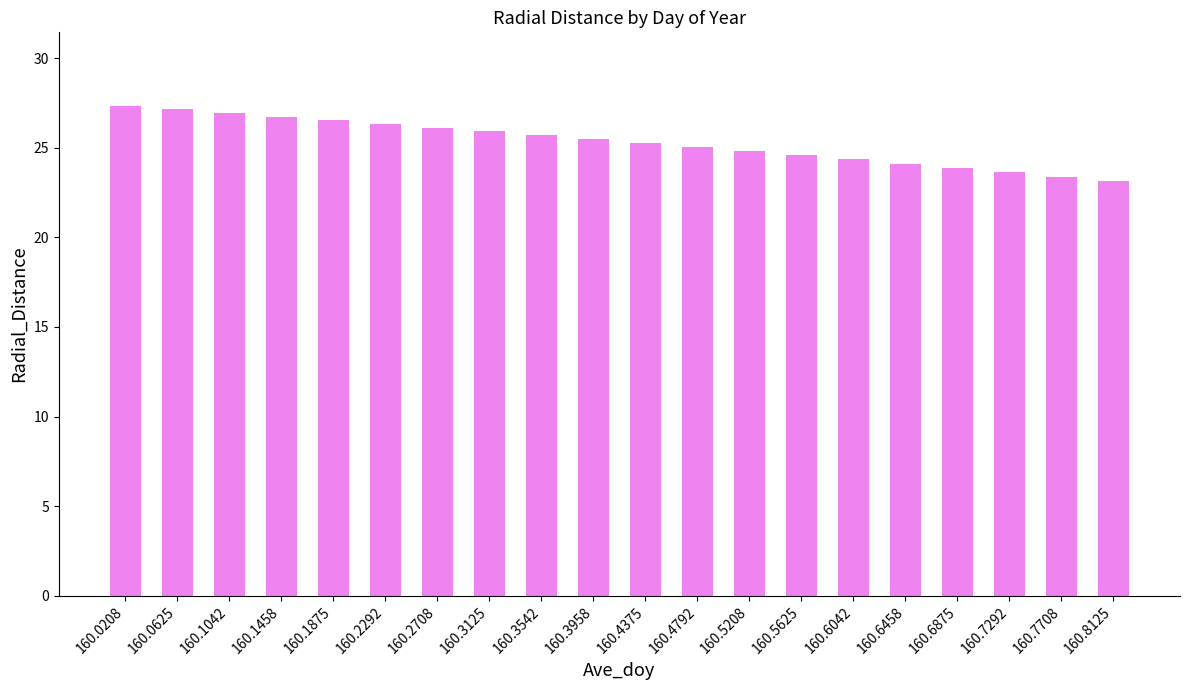

Between 160.5208 and 160.3125, which is larger?

160.3125